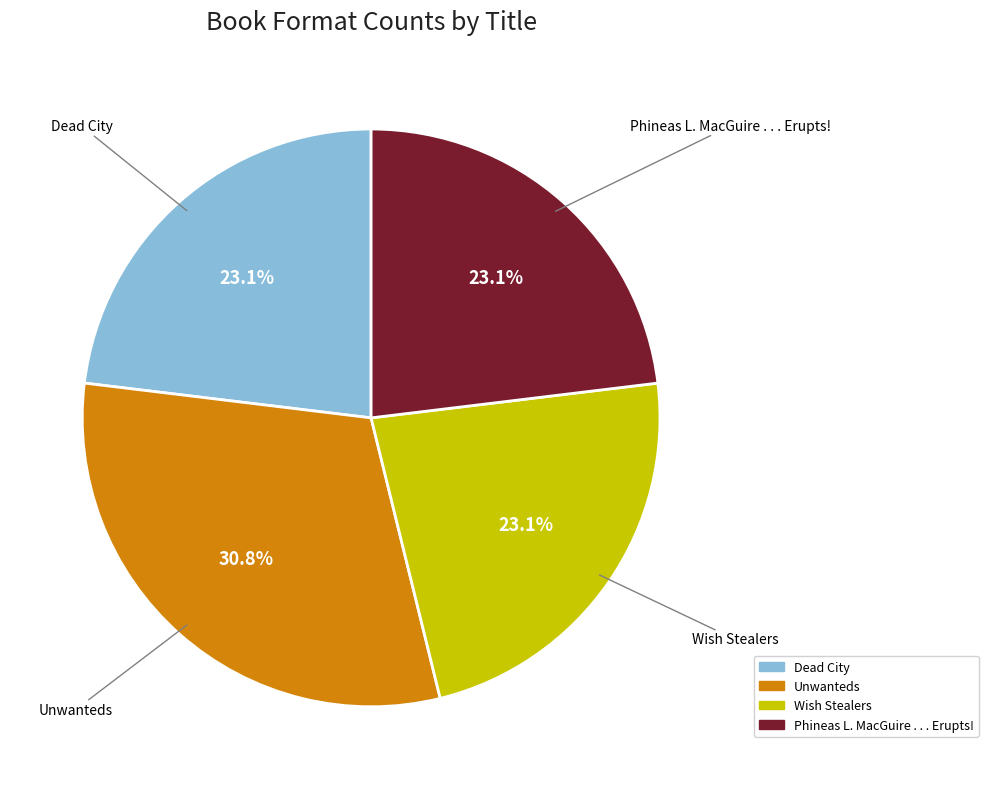

Which category has the biggest portion of the pie?

Unwanteds